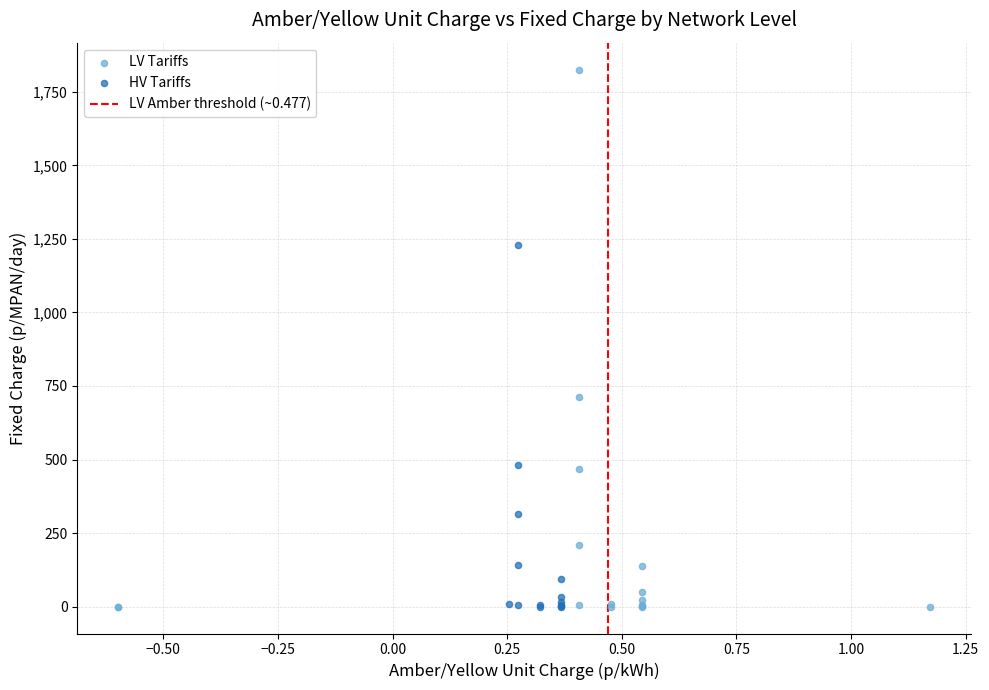

Which series has the largest Y range (max minus min)?

LV Tariffs